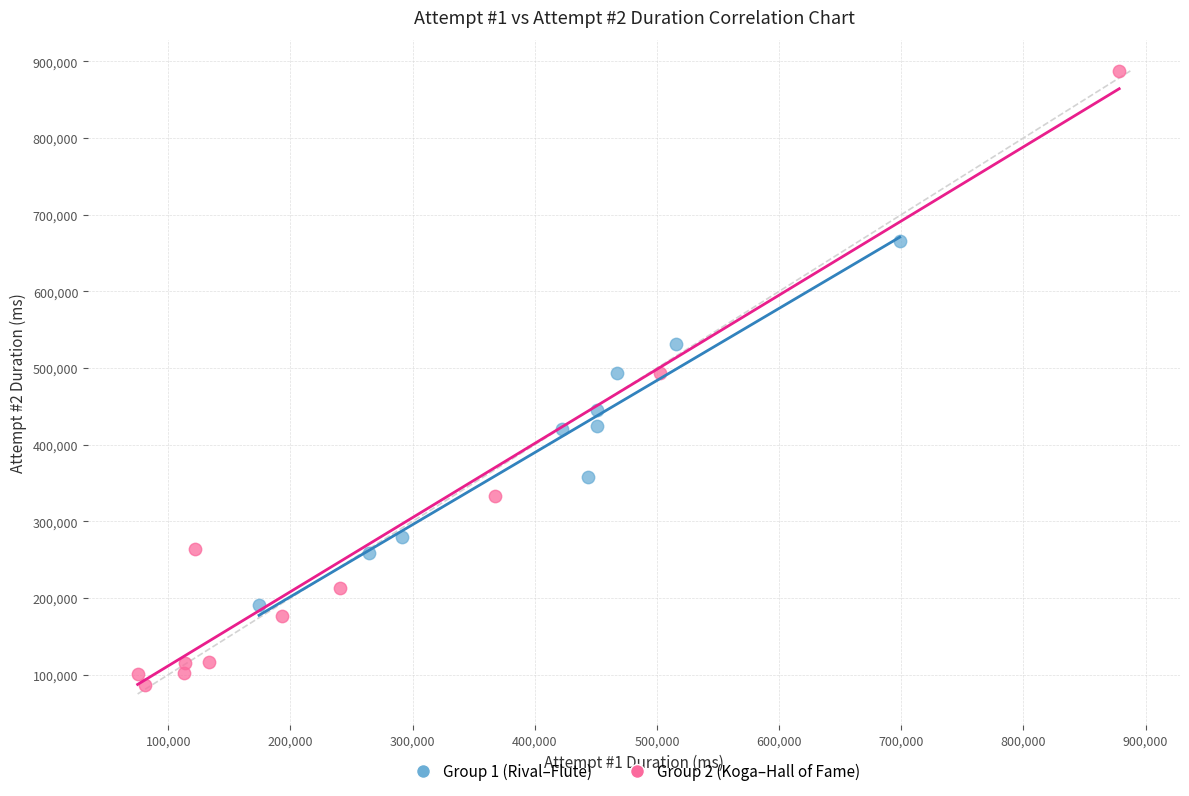

Which series reaches the minimum Y coordinate?

Group 2 (Koga–Hall of Fame)